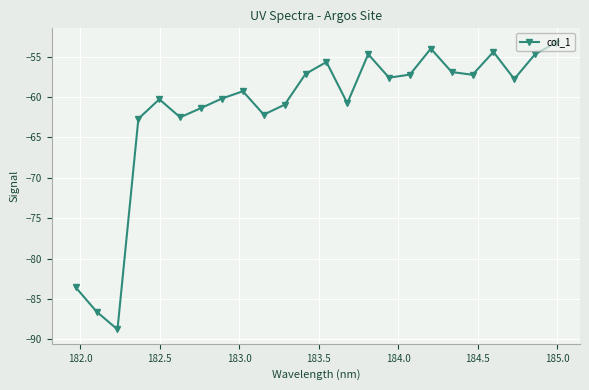

What is the sum of all values?

-1479.9